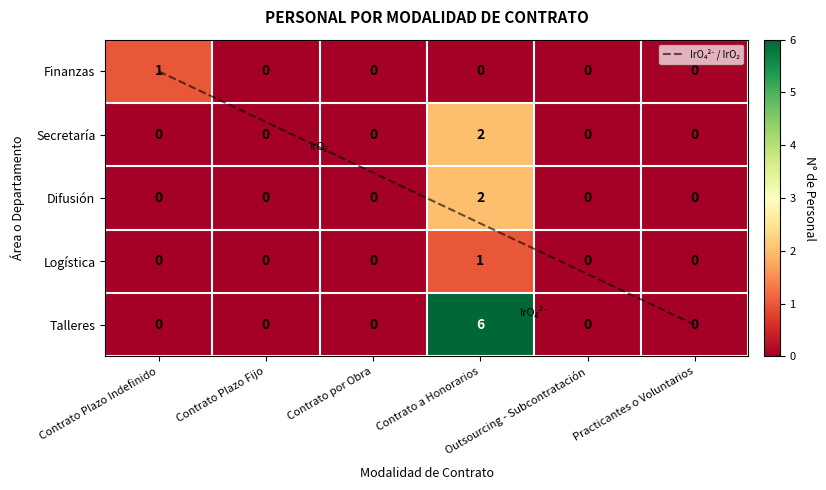

At which category does the chart reach its peak across all series?

Contrato a Honorarios